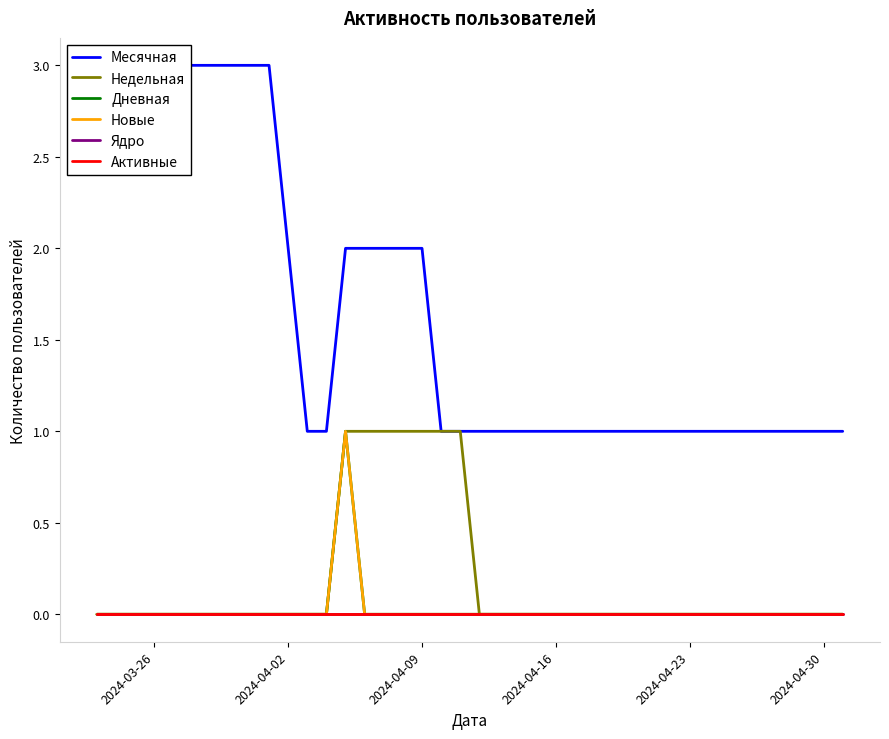

What is the greatest value displayed?

3